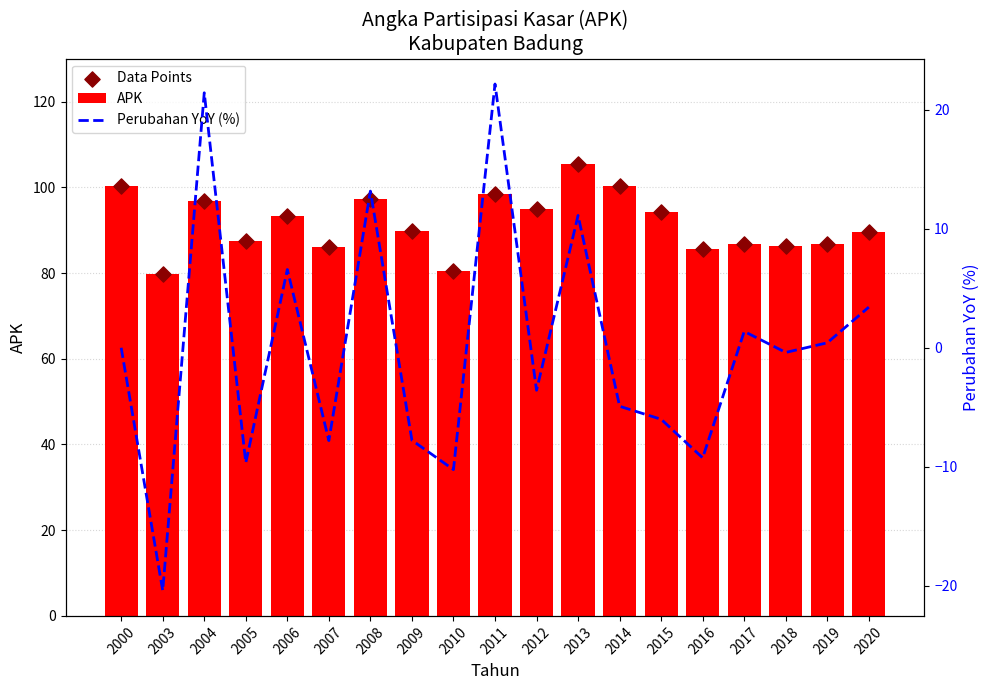

What are all the series names shown in the legend?

APK, Data Points, Perubahan YoY (%)